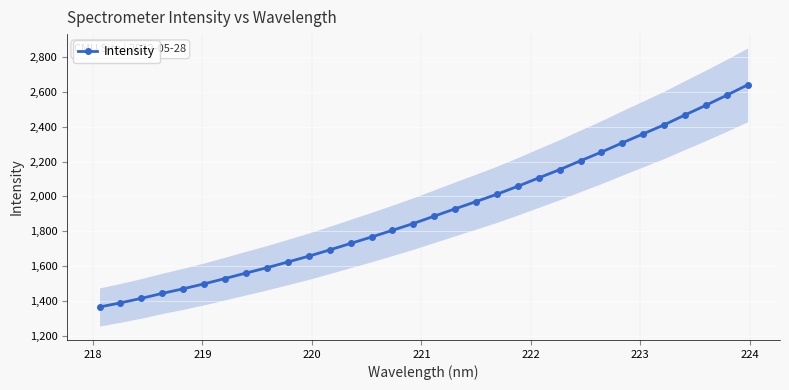

What is the maximum value for Intensity?

2639.4